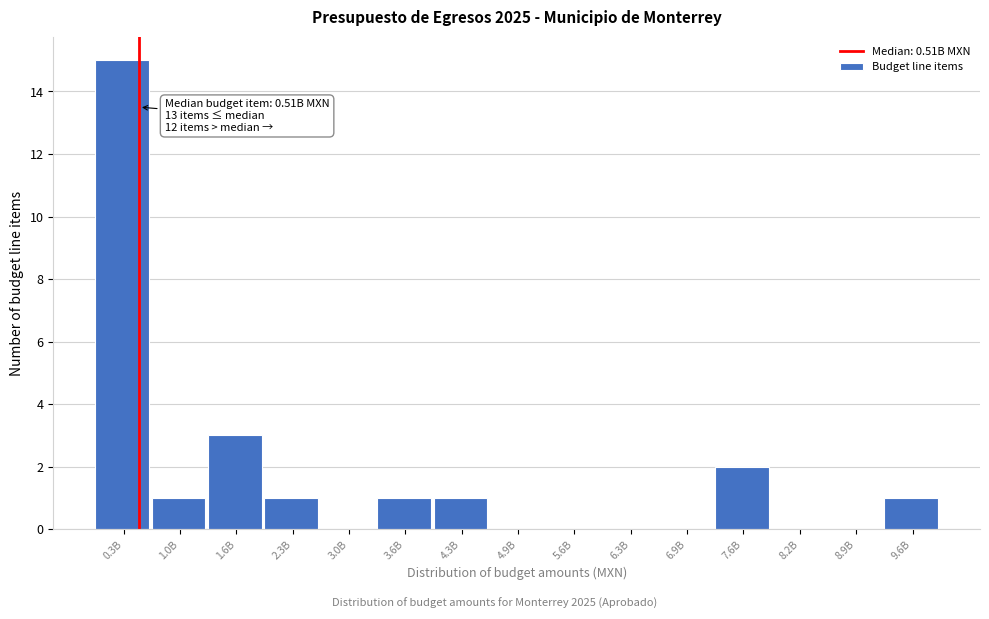

Reading left to right, what are all the values shown in this chart?

0.3B=15	1.0B=1	1.6B=3	2.3B=1	3.0B=0	3.6B=1	4.3B=1	4.9B=0	5.6B=0	6.3B=0	6.9B=0	7.6B=2	8.2B=0	8.9B=0	9.6B=1